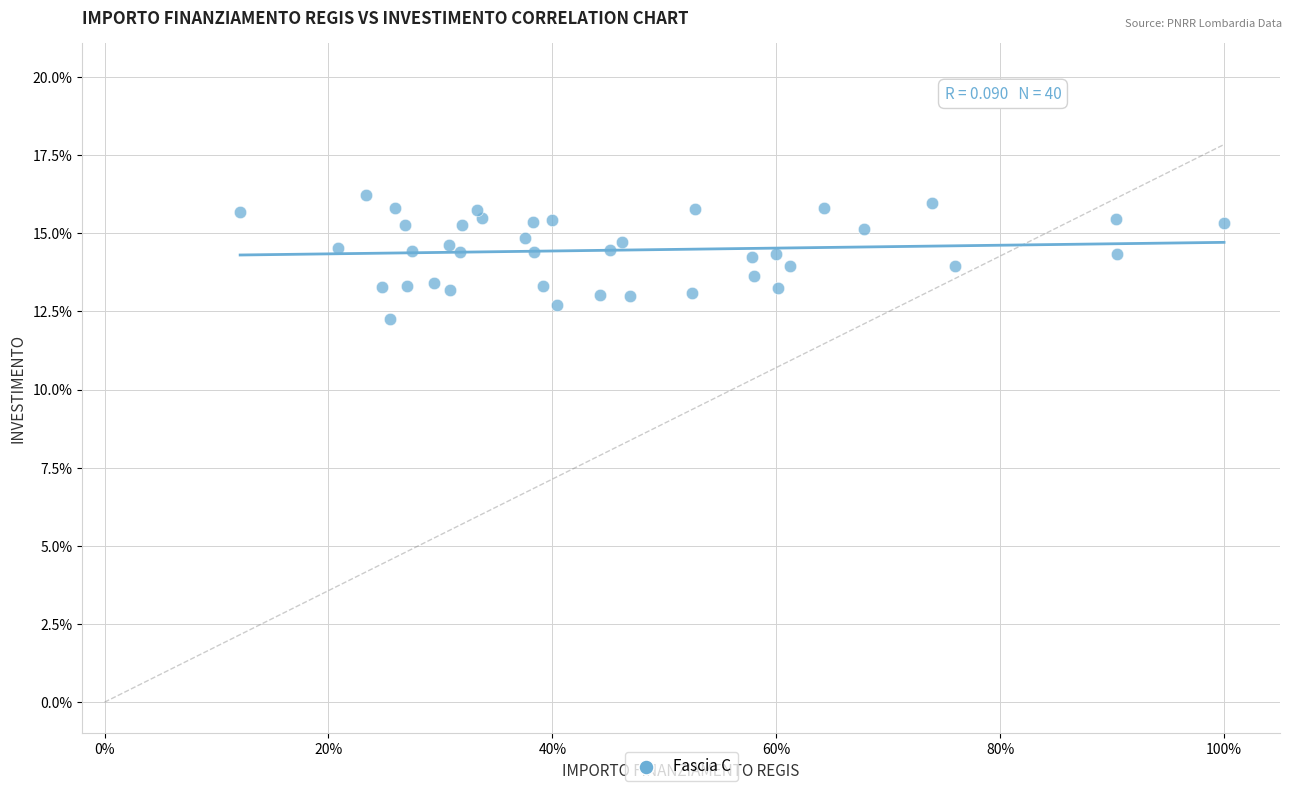

What is the range of Y values (max minus min)?

3.9